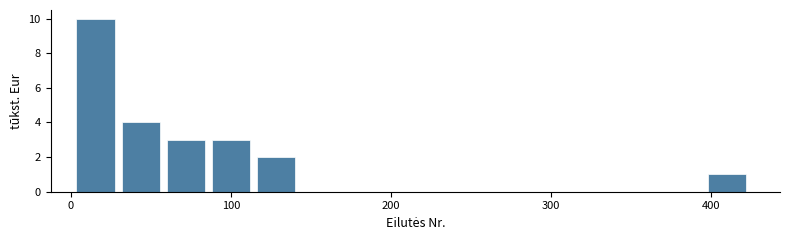

Read against the x-axis, roughly where is the centre of the tallest bar?

20